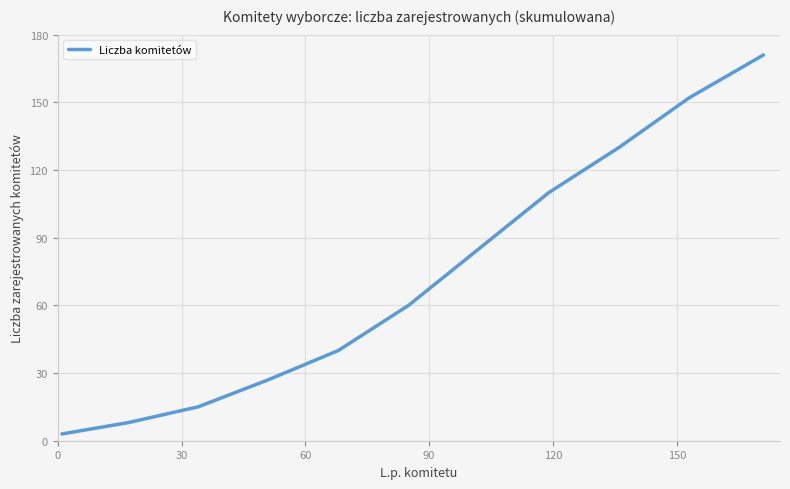

What is the difference between the maximum and minimum values?

168